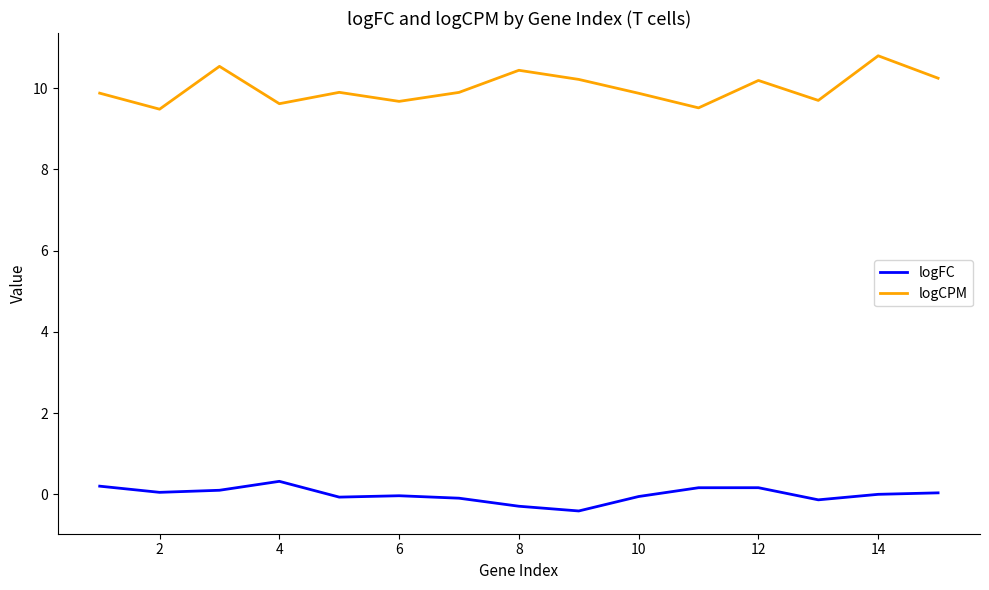

True or false: logCPM and logFC cross at least once.

False